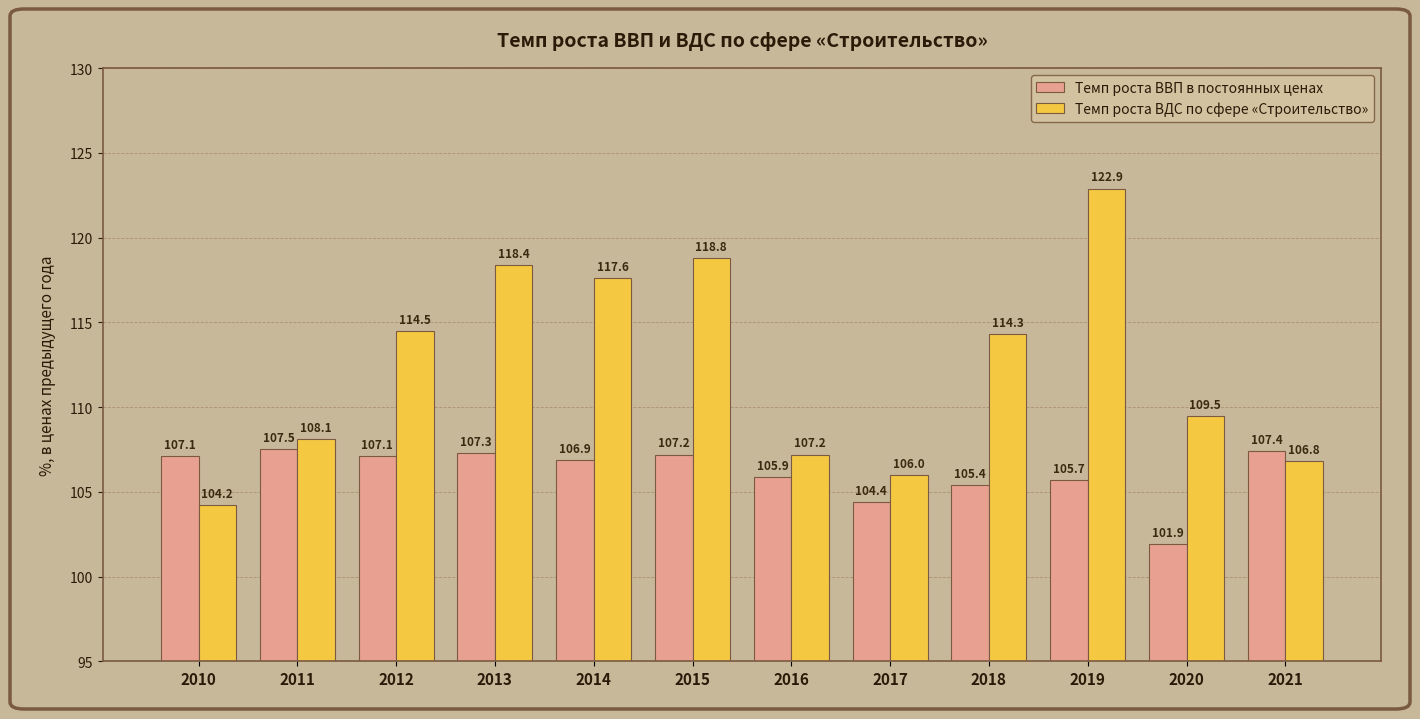

Rank the categories by Темп роста ВДС по сфере «Строительство» value from lowest to highest.

2010, 2017, 2021, 2016, 2011, 2020, 2018, 2012, 2014, 2013, 2015, 2019